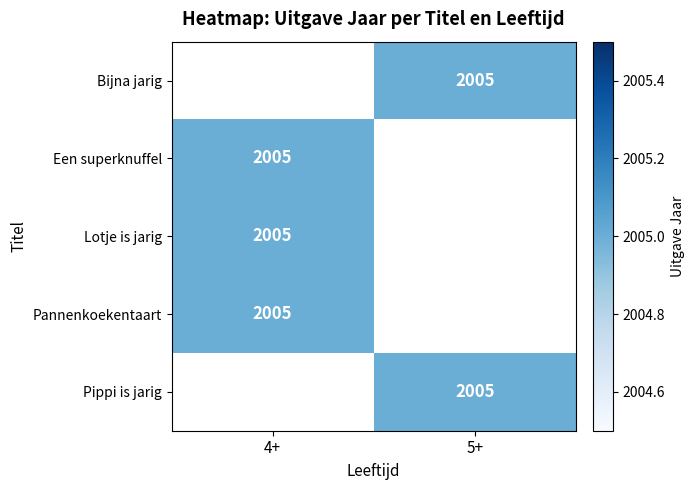

How many positive values does the Pippi is jarig series have?

1